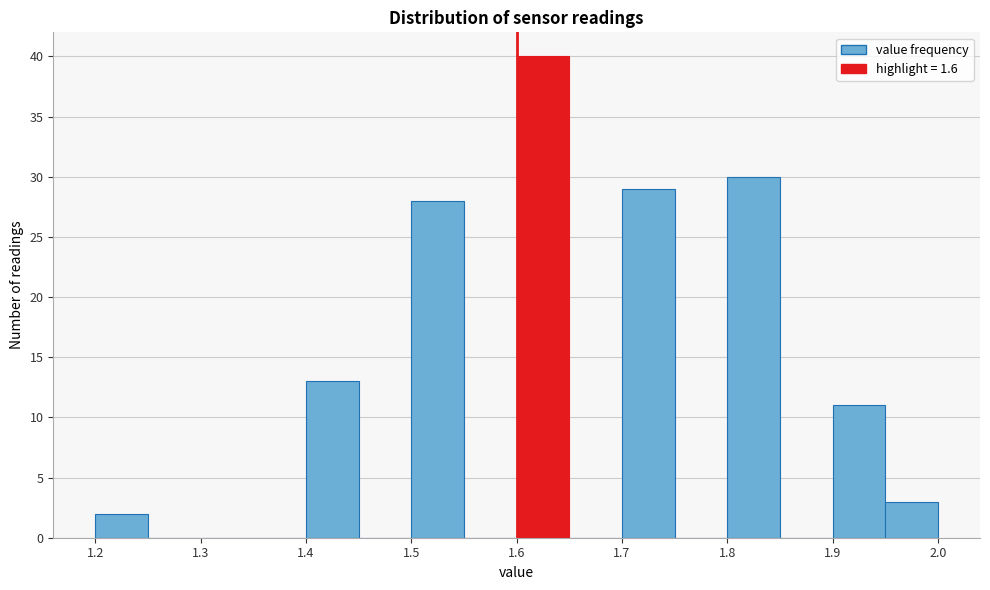

How tall is the bar that spans 1.90 to 1.95 on the x-axis? The values are not printed on the chart, so give them approximately, as read against the axis.

11